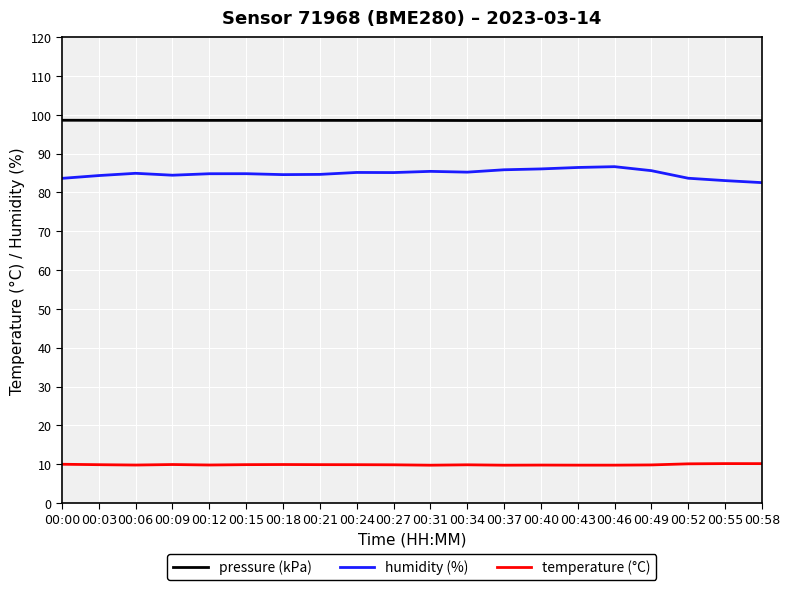

What is the maximum value shown in the chart?

98.6